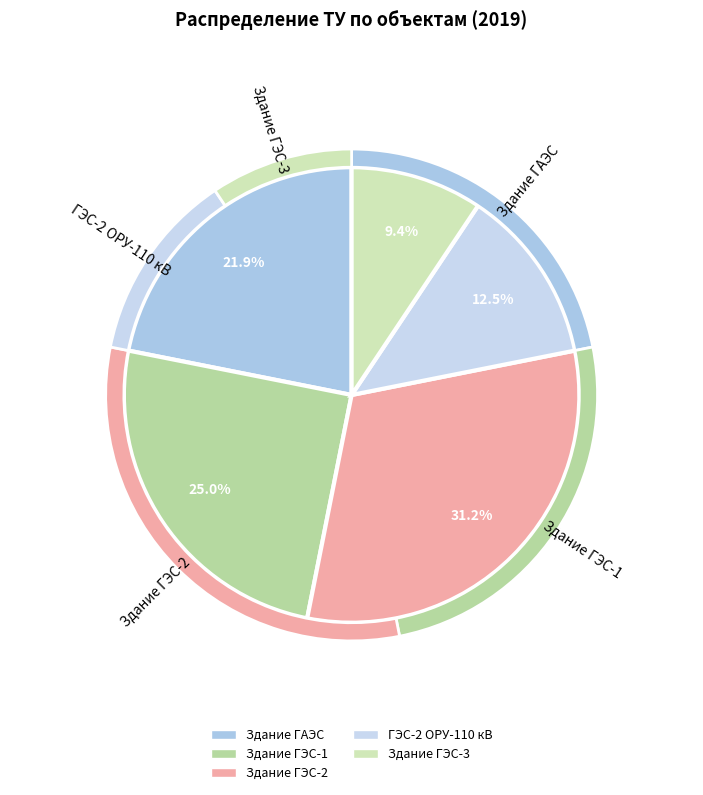

How many slices are in this pie chart?

5